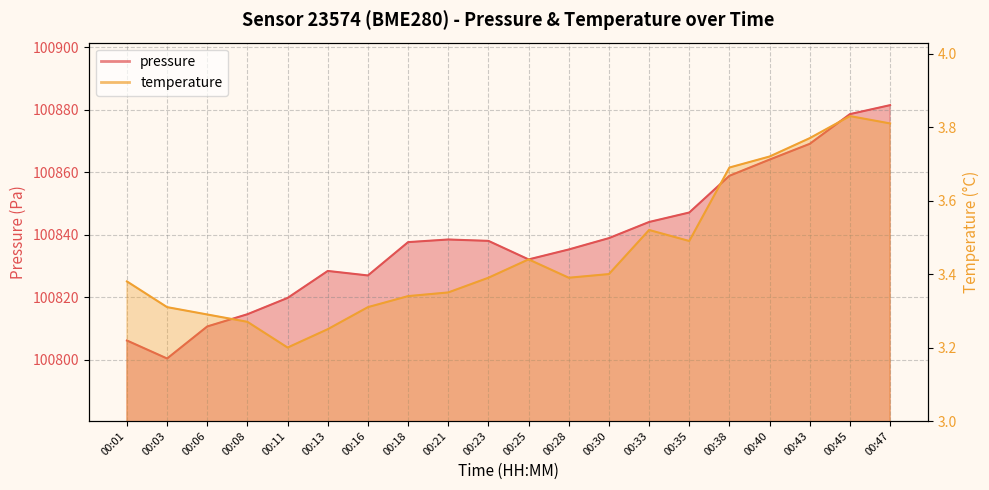

How many values in the pressure series are below 100838?

10